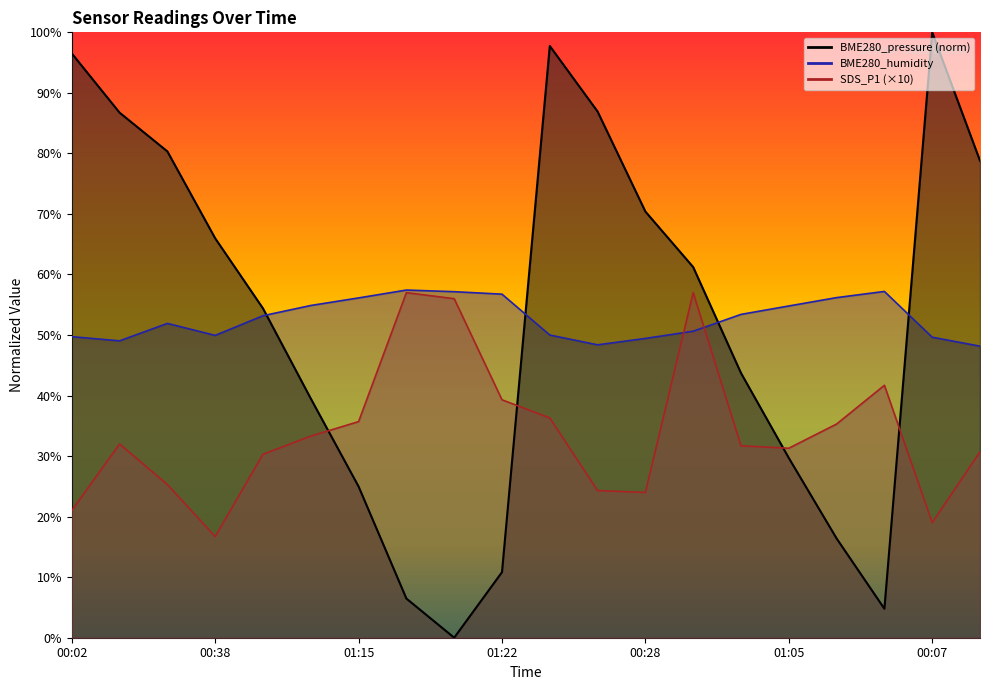

At which category does BME280_pressure reach its first local peak?

00:04